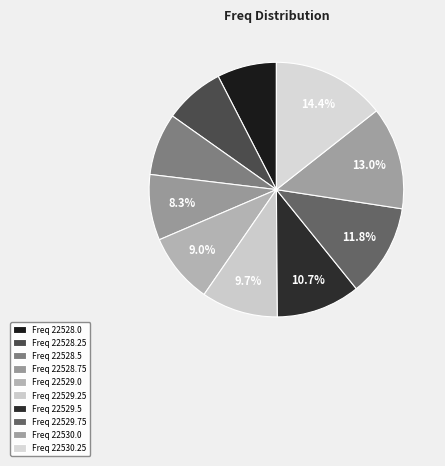

How many slices are in this pie chart?

10